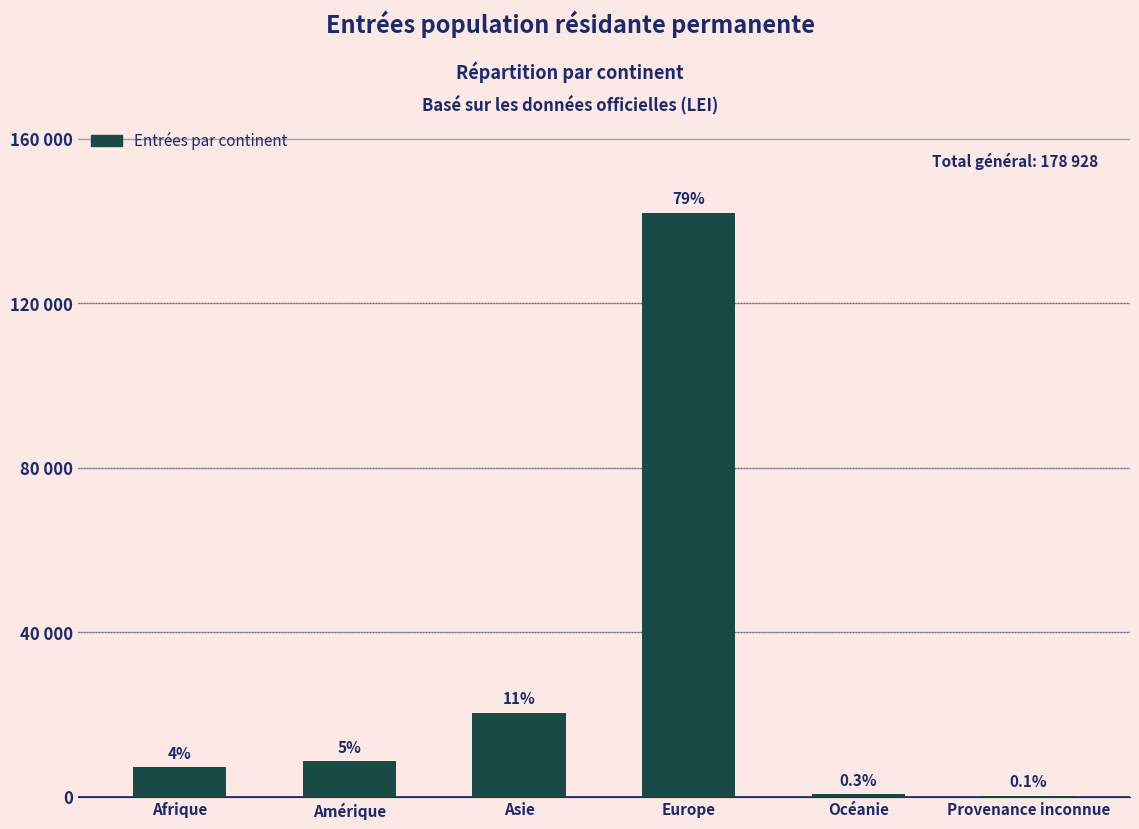

Are the bars horizontal?

No